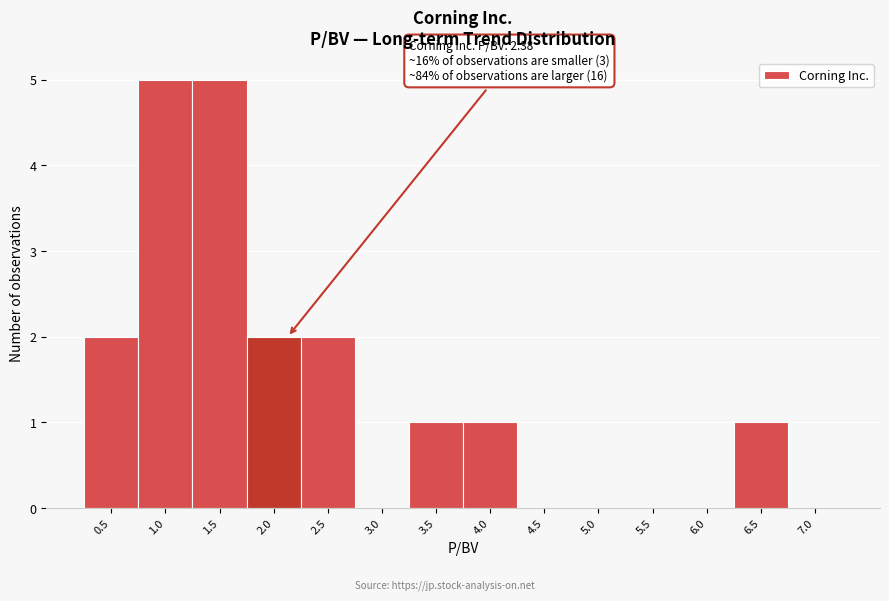

Reading left to right, list all the values displayed in this chart.

0.5=2	1.0=5	1.5=5	2.0=2	2.5=2	3.0=0	3.5=1	4.0=1	4.5=0	5.0=0	5.5=0	6.0=0	6.5=1	7.0=0